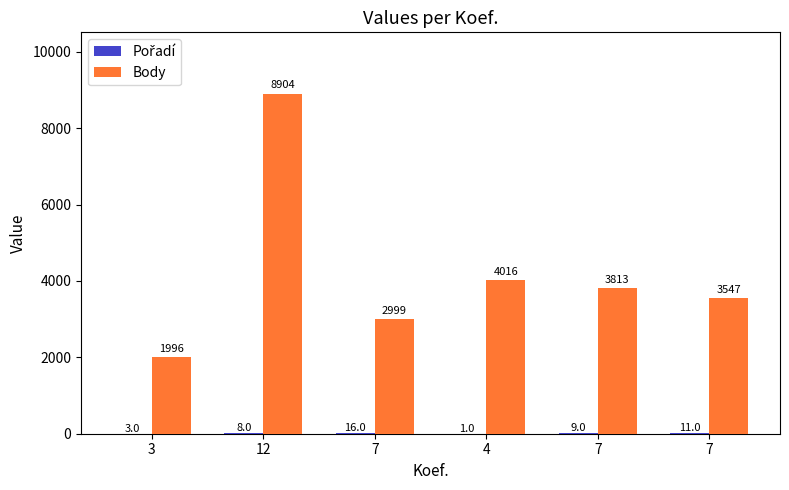

How many groups of bars are there?

6